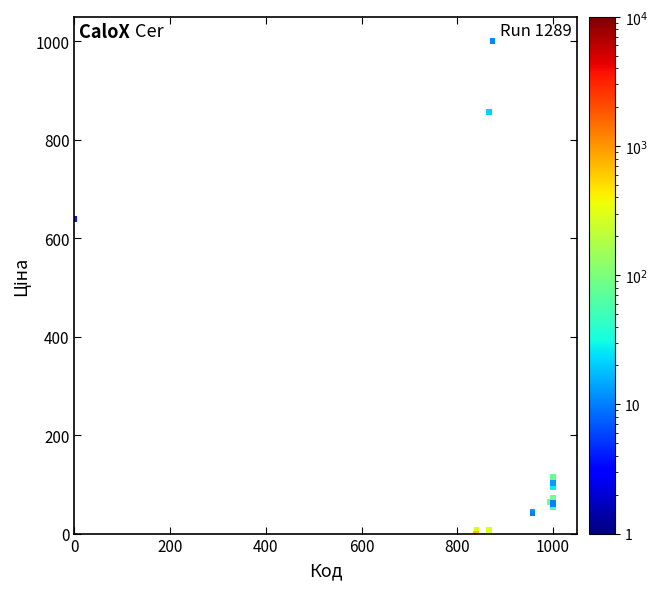

What Y value in the scatter plot is closest to 500?

638.3